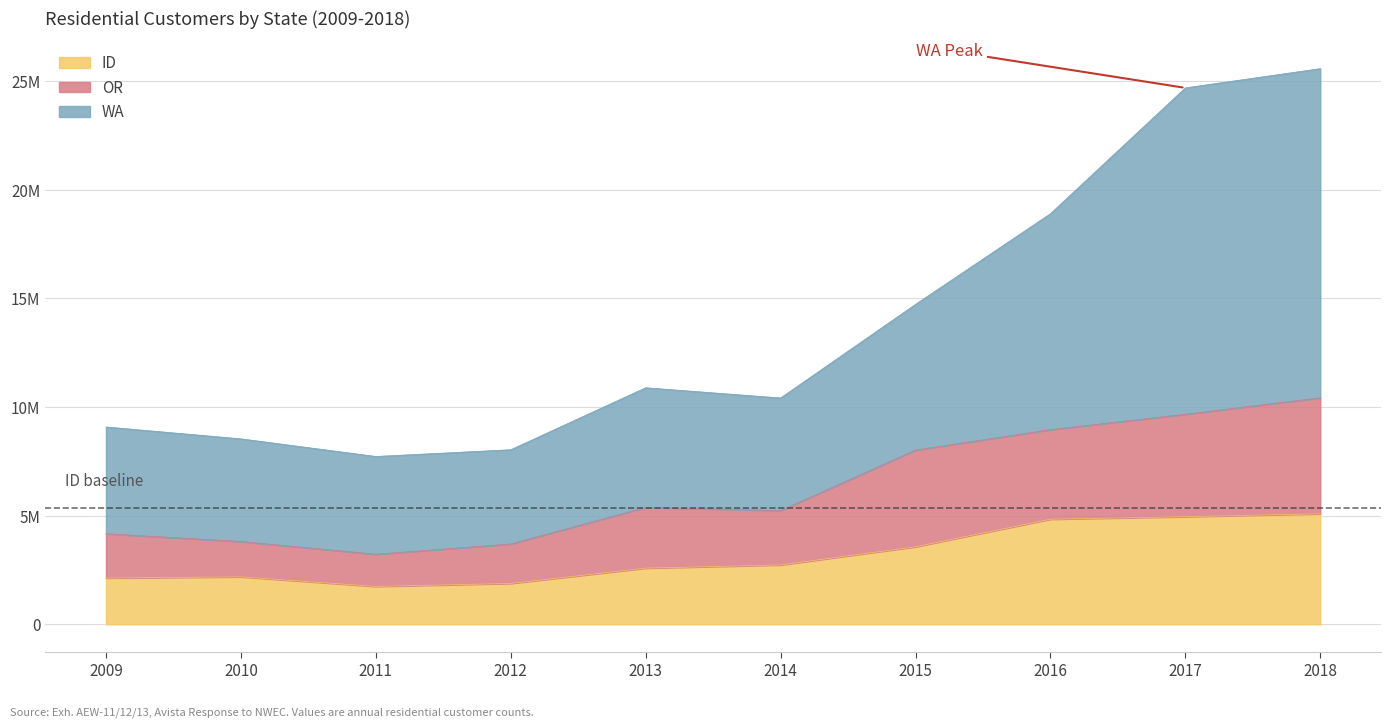

At which category does ID reach its first local valley?

2011